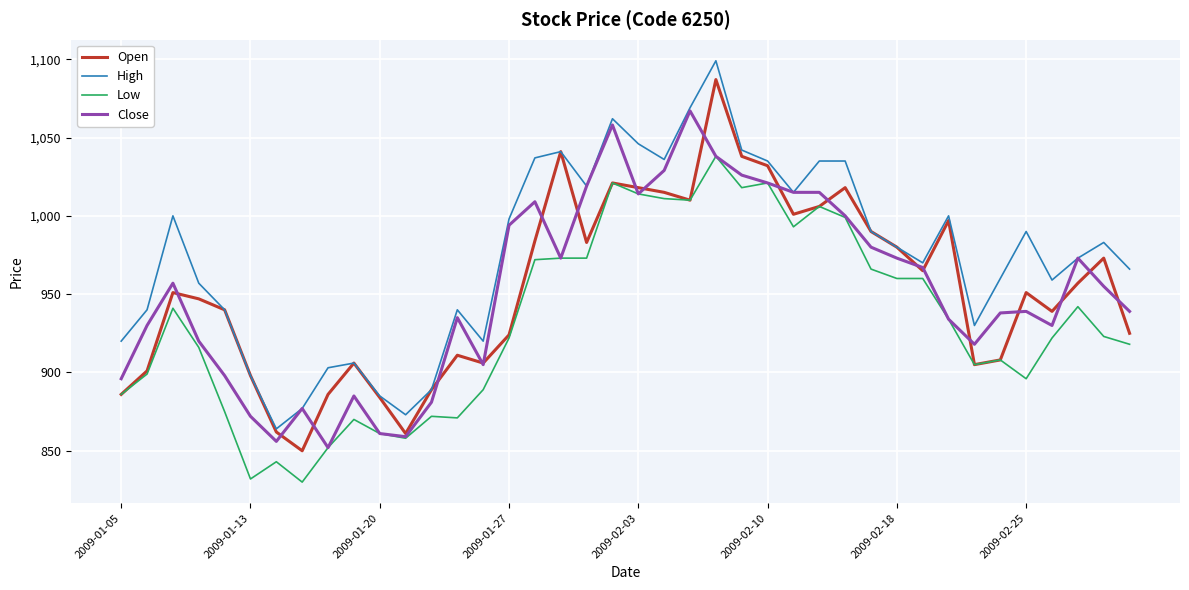

Which series has the largest total across all categories?

High